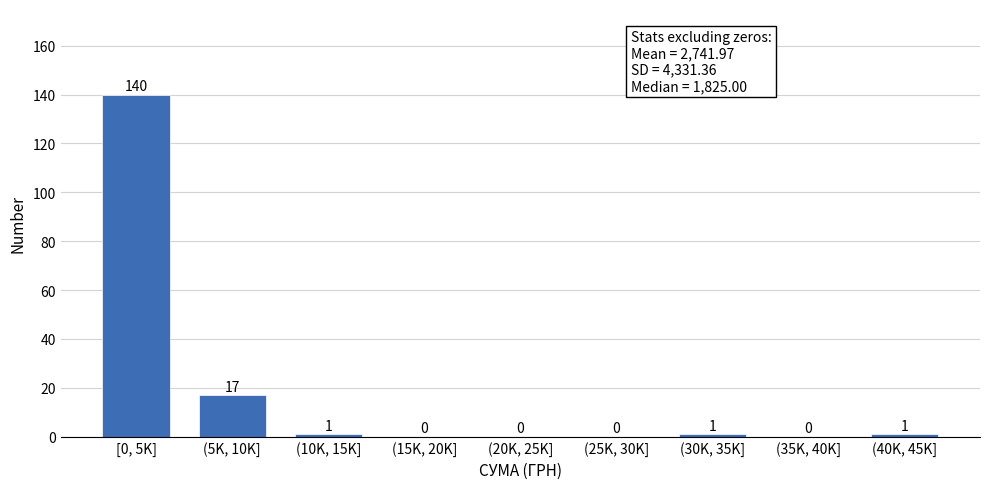

Reading left to right, list all the values displayed in this chart.

[0, 5K]=140	(5K, 10K]=17	(10K, 15K]=1	(15K, 20K]=0	(20K, 25K]=0	(25K, 30K]=0	(30K, 35K]=1	(35K, 40K]=0	(40K, 45K]=1